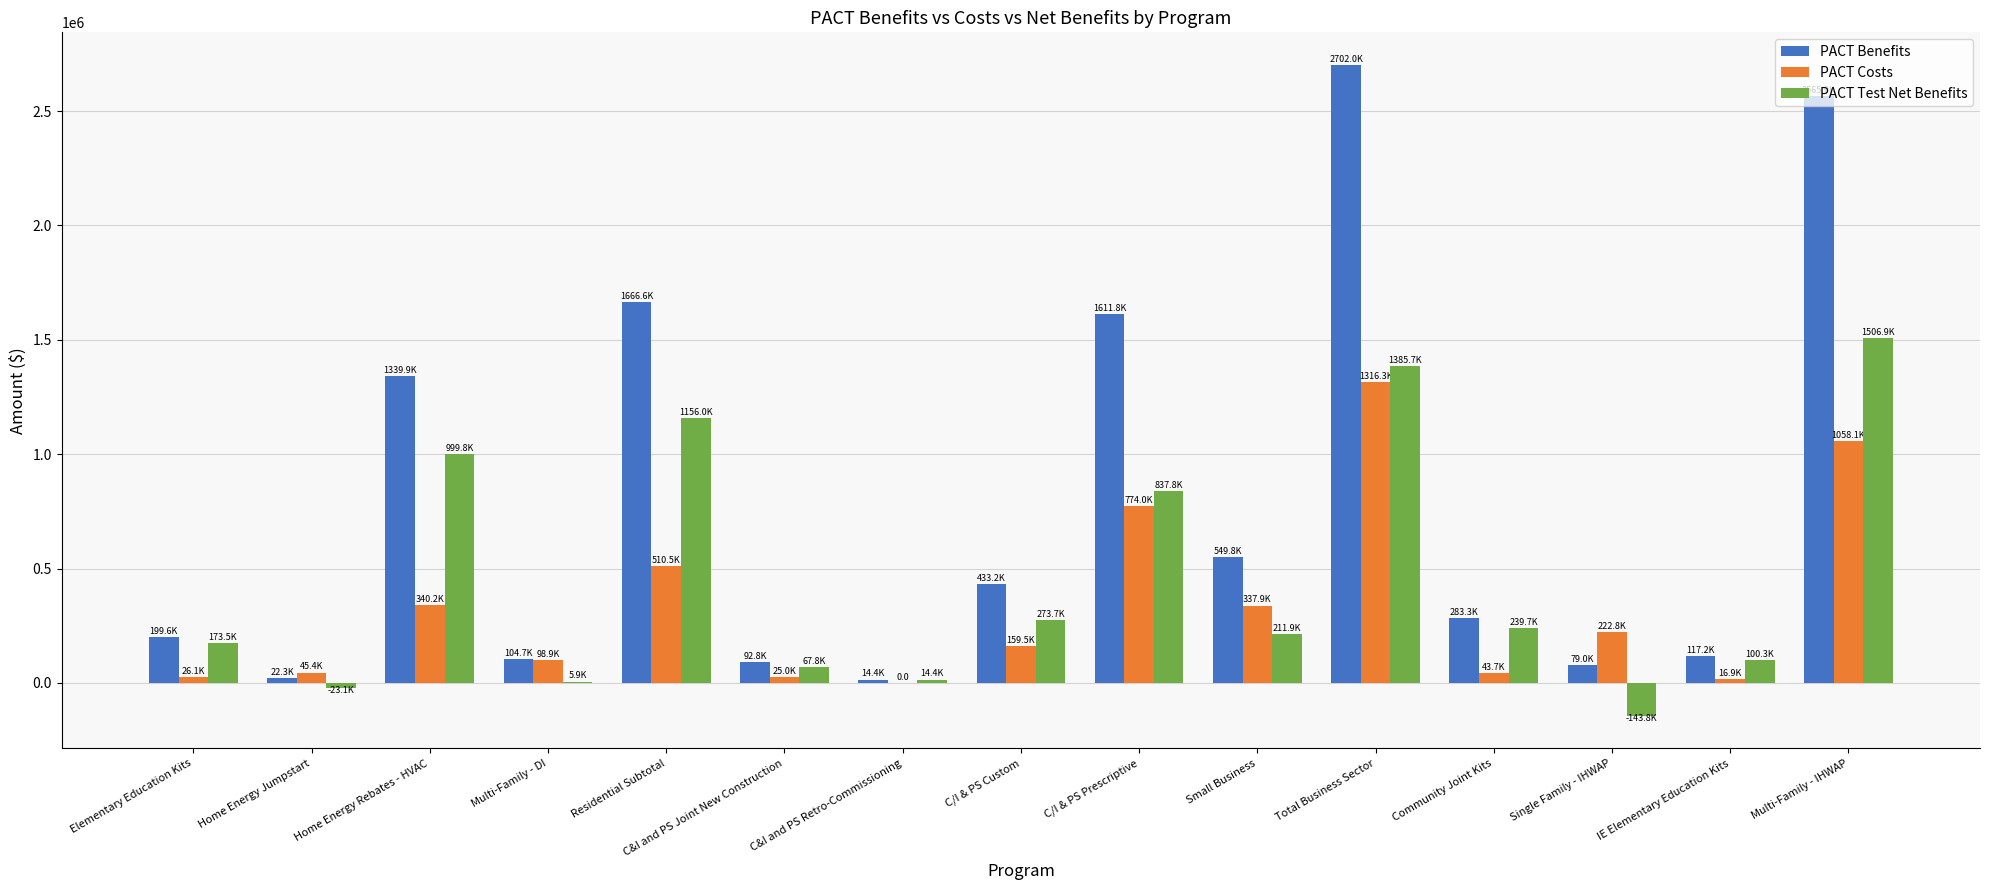

Between C&I and PS Joint New Construction and Small Business, which series saw the biggest shift?

PACT Benefits